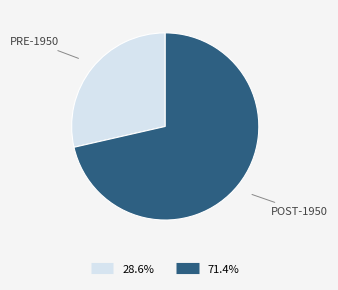

Does any single category account for the majority?

Yes